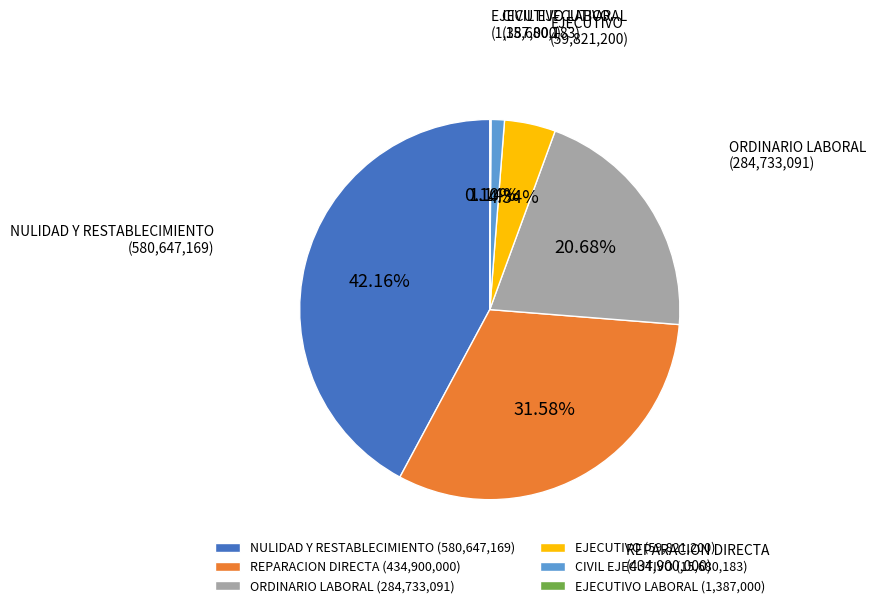

Do CIVIL EJECUTIVO (15,680,183) and NULIDAD Y RESTABLECIMIENTO (580,647,169) together represent more than half of the pie?

No